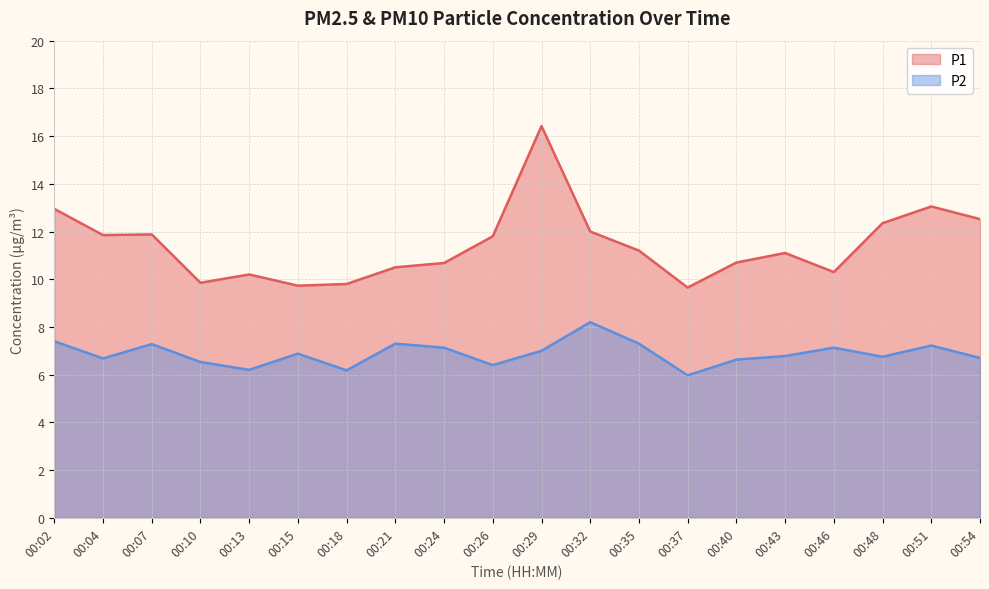

Where is P1 nearest to the value 13?

00:02